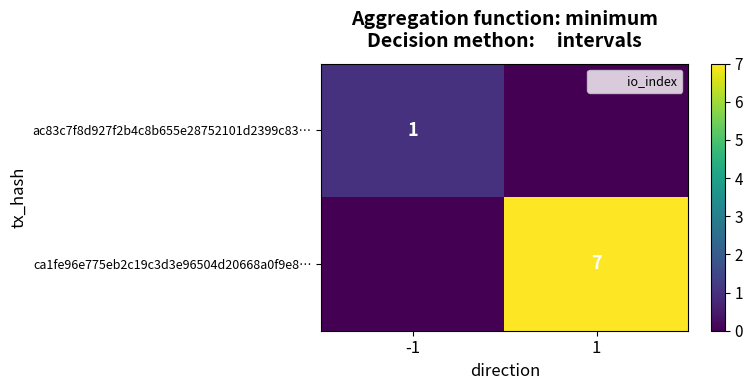

The value of ca1fe96e775eb2c19c3d3e96504d20668a0f9e8… at 1 is 7. True or false?

True